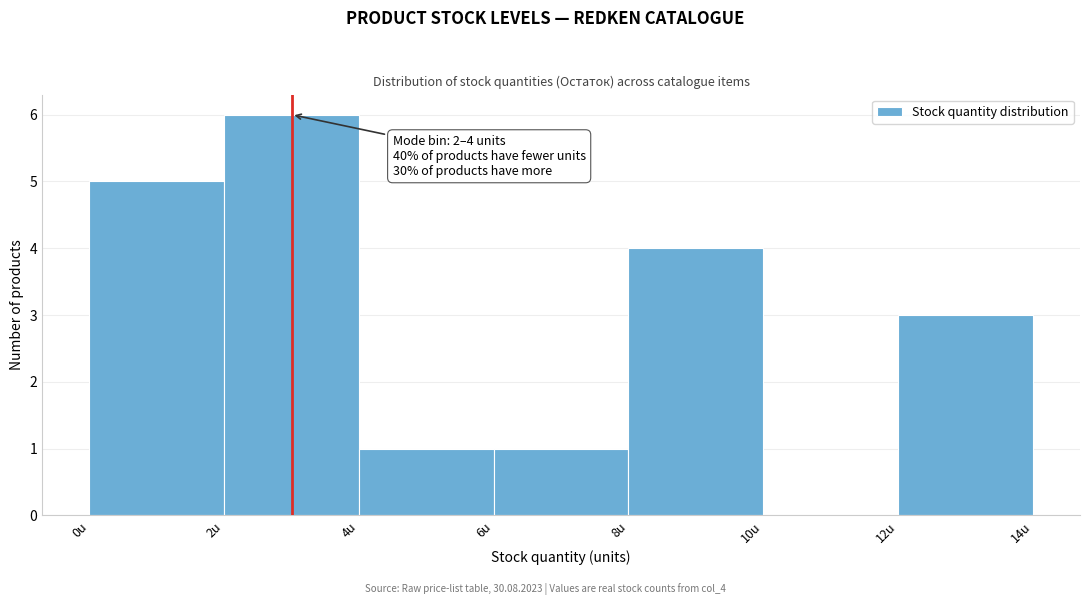

Over which range of the x-axis is the bar tallest?

2 to 4